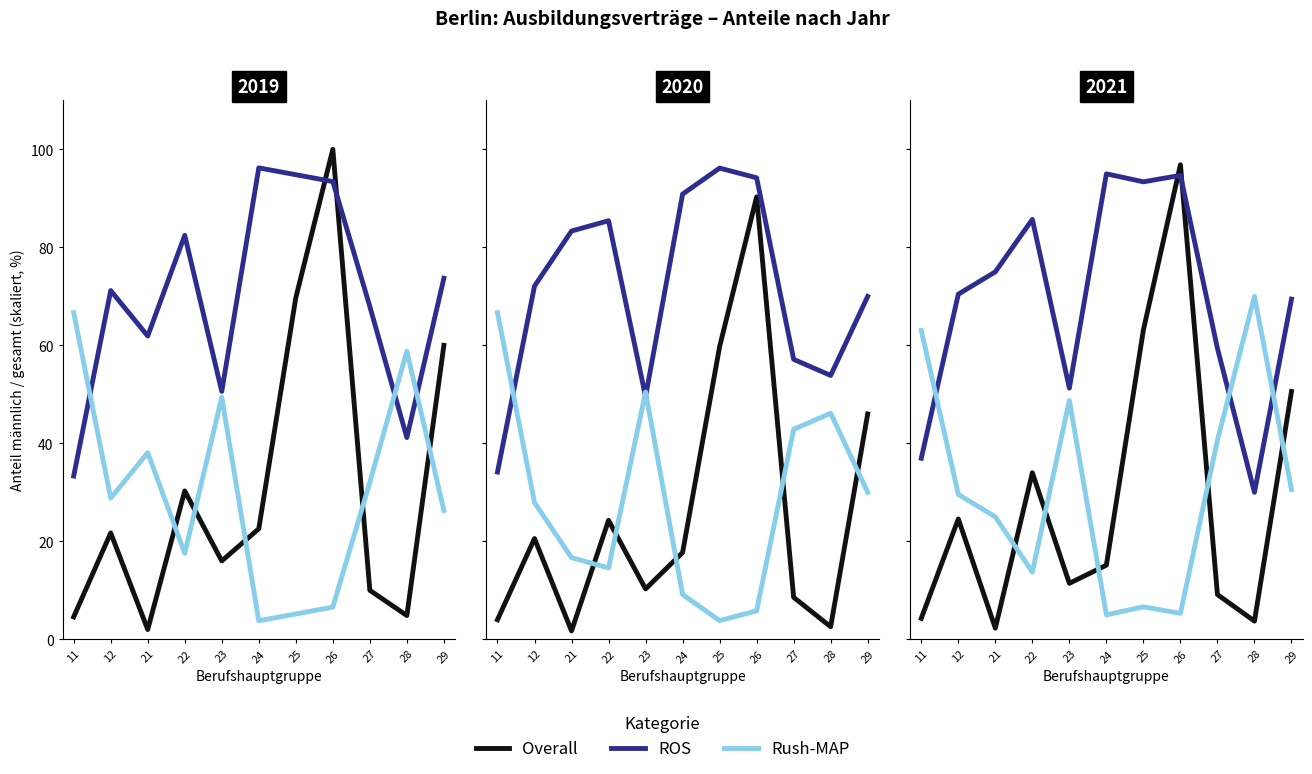

What is the sum of all Rush-MAP values?

338.2